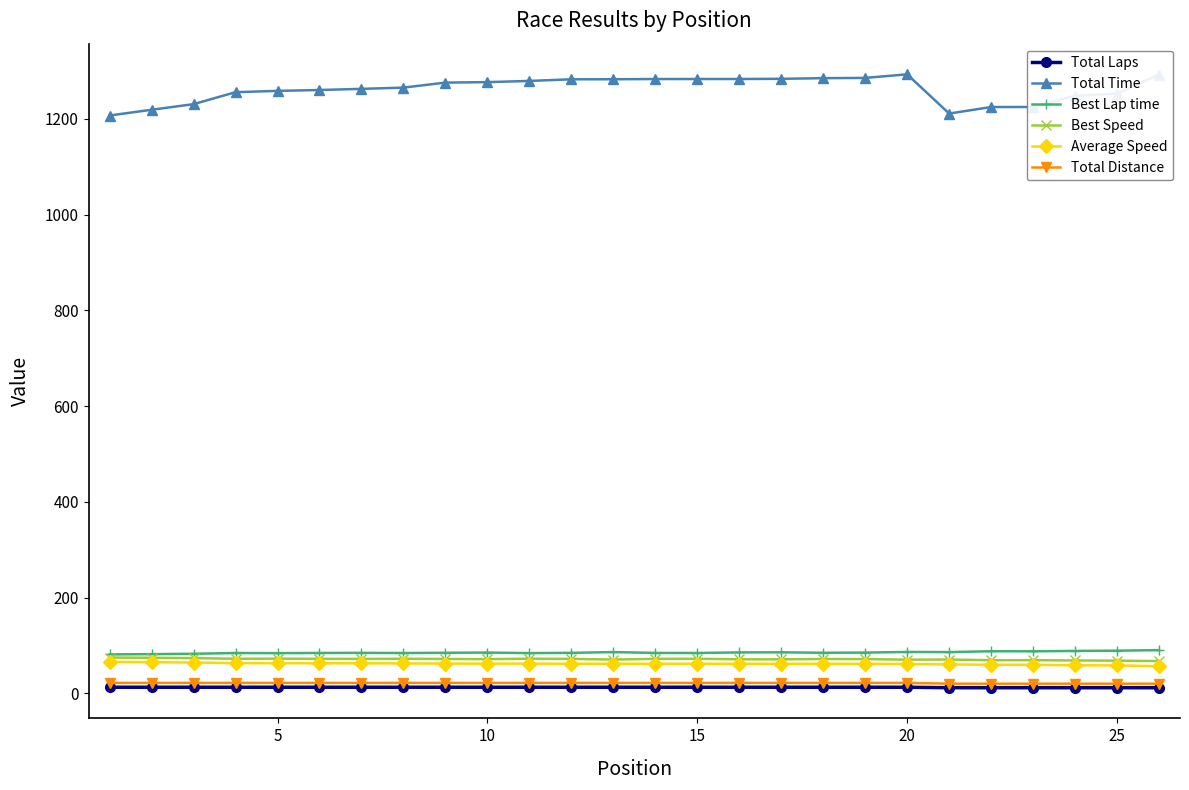

Which series has the largest range (max minus min)?

Total Time